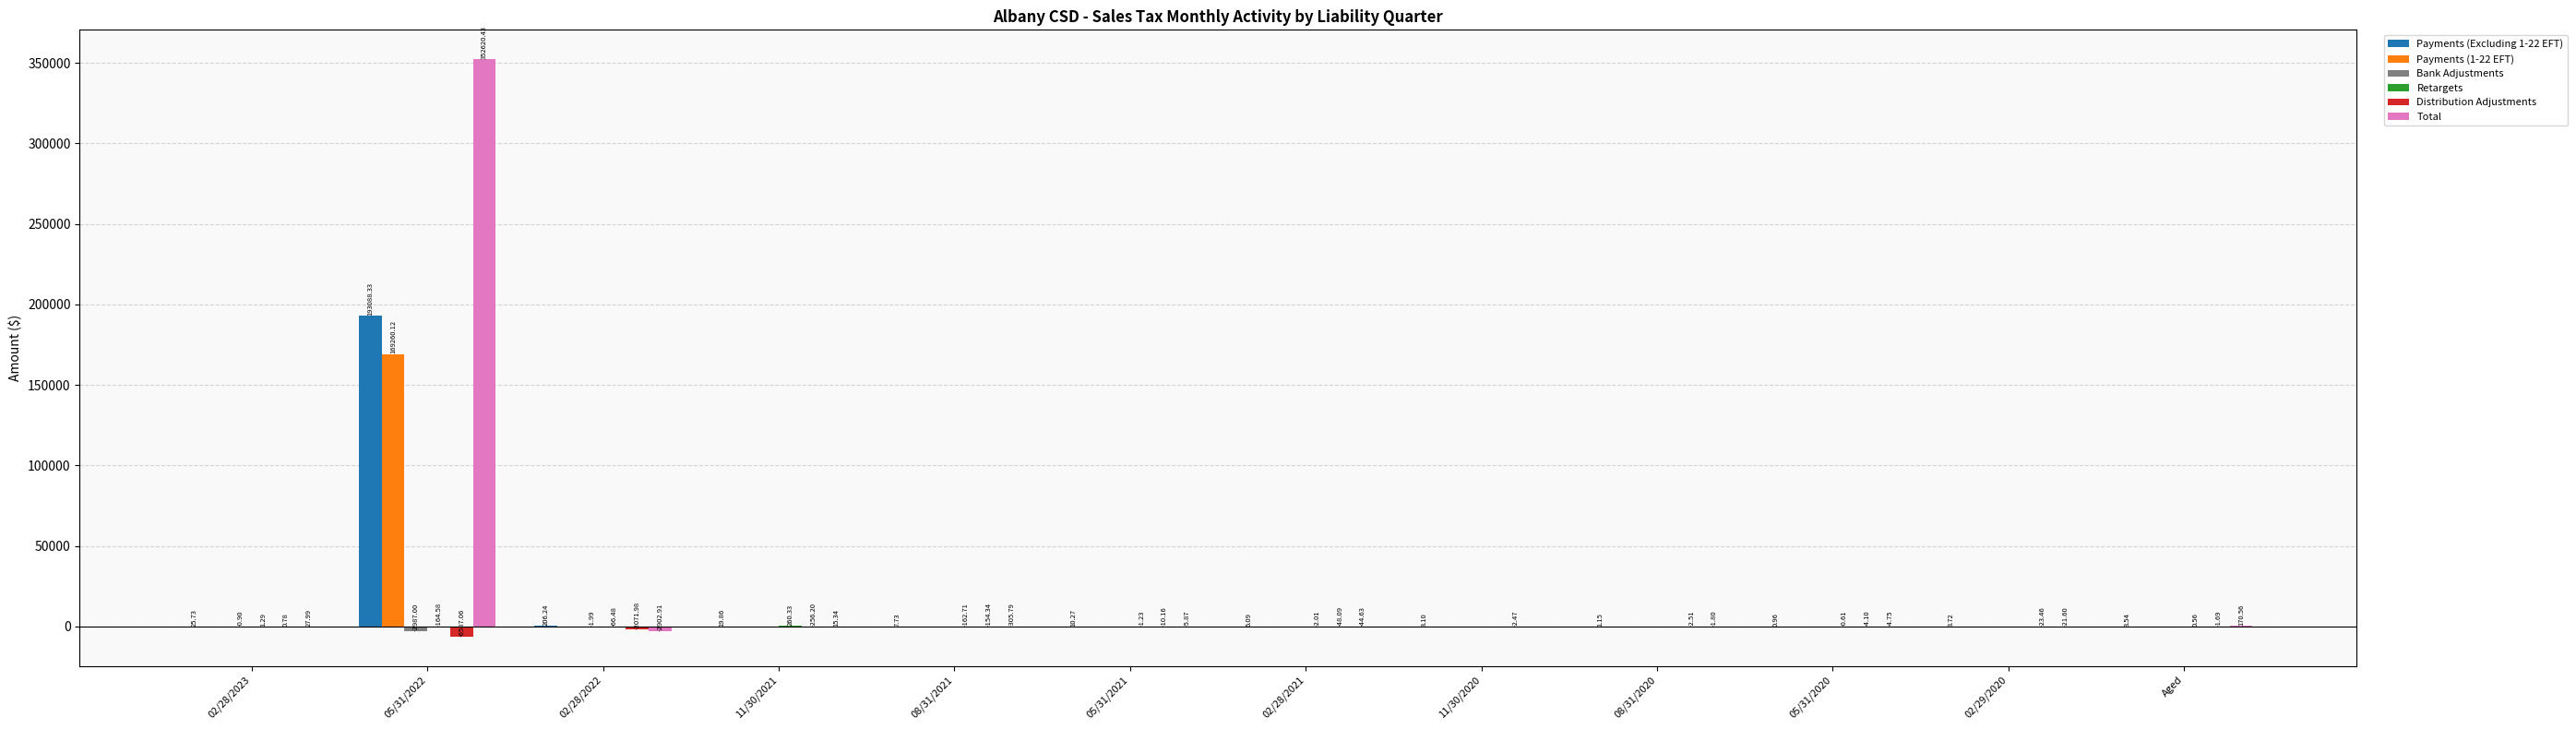

How many values in Payments (1-22 EFT) are above zero?

1